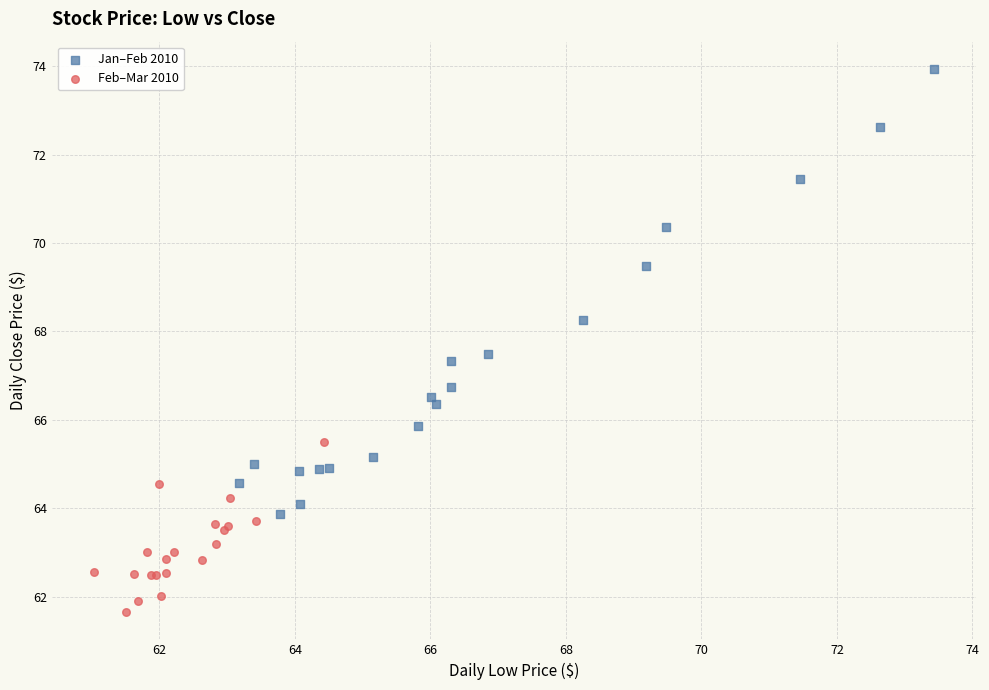

What are all the series names shown in the legend?

Jan–Feb 2010, Feb–Mar 2010